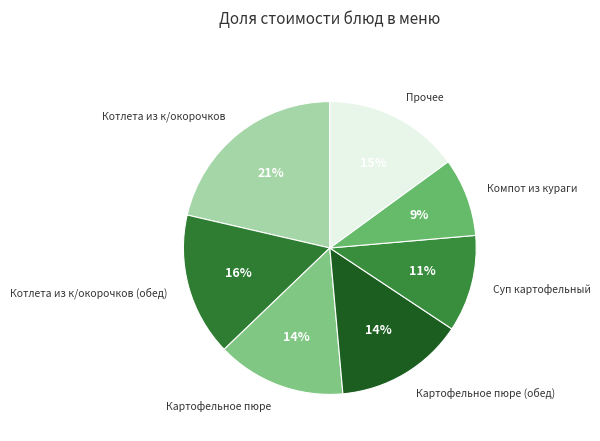

To the nearest percent, what is the average slice percentage?

14%